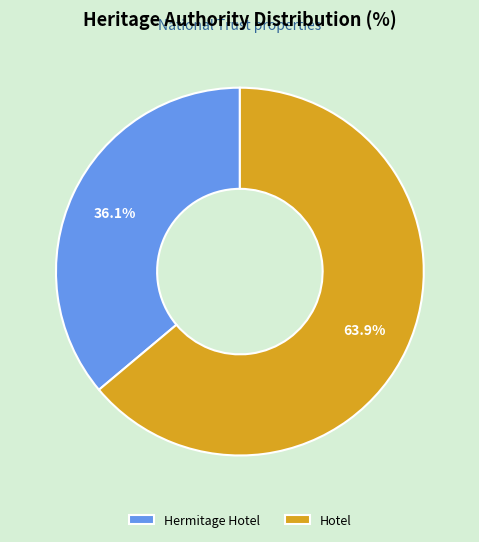

To the nearest percent, what percentage of the pie is Hermitage Hotel?

36%